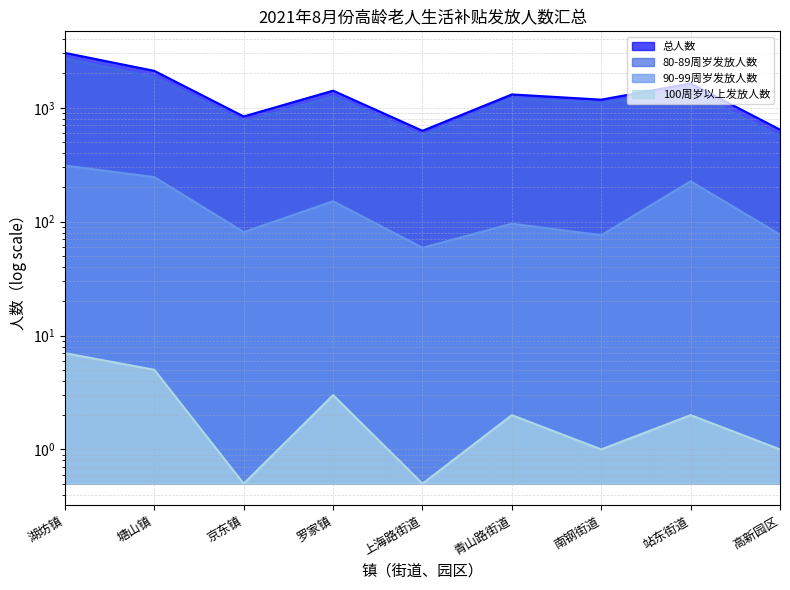

Which series has the largest range (max minus min)?

总人数